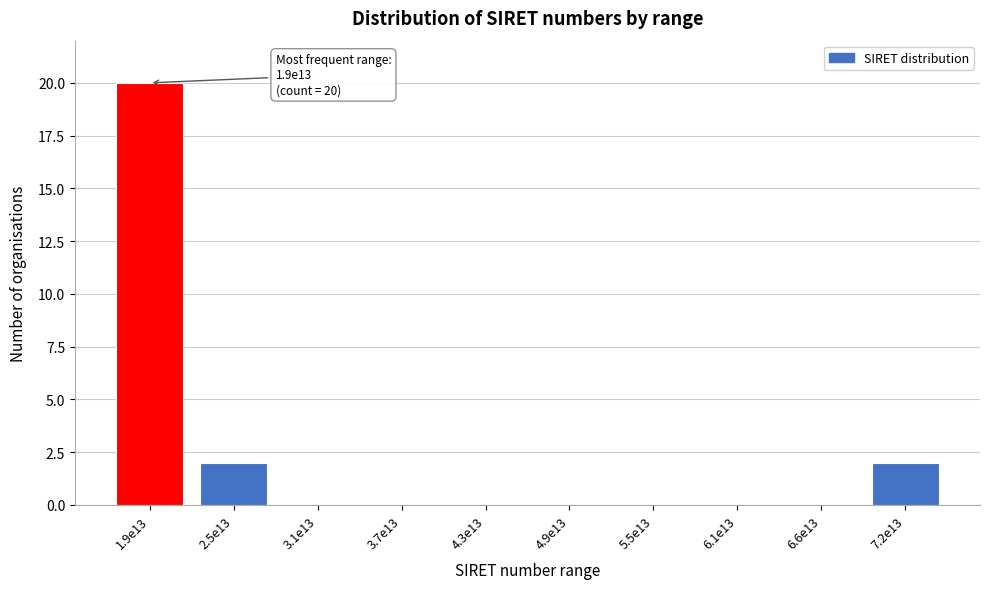

Reading right to left, what are all the values shown in this chart?

7.2e13=2	6.6e13=0	6.1e13=0	5.5e13=0	4.9e13=0	4.3e13=0	3.7e13=0	3.1e13=0	2.5e13=2	1.9e13=20